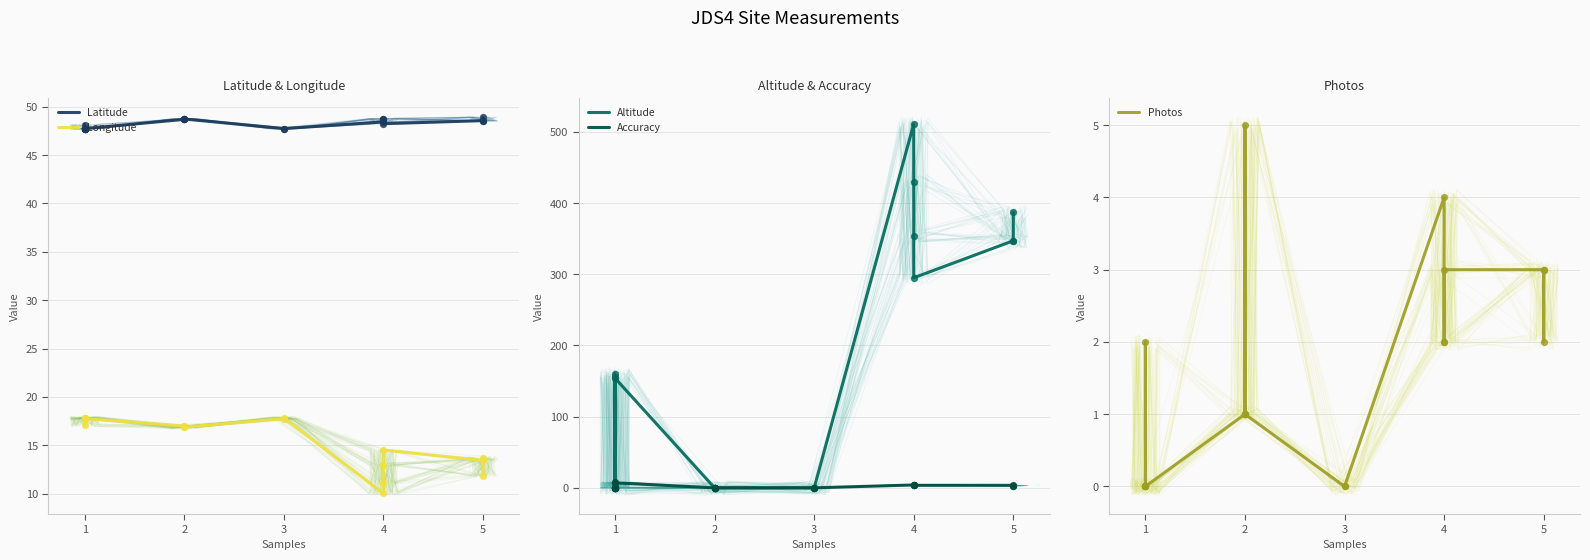

Which series has the largest total across all categories?

Altitude